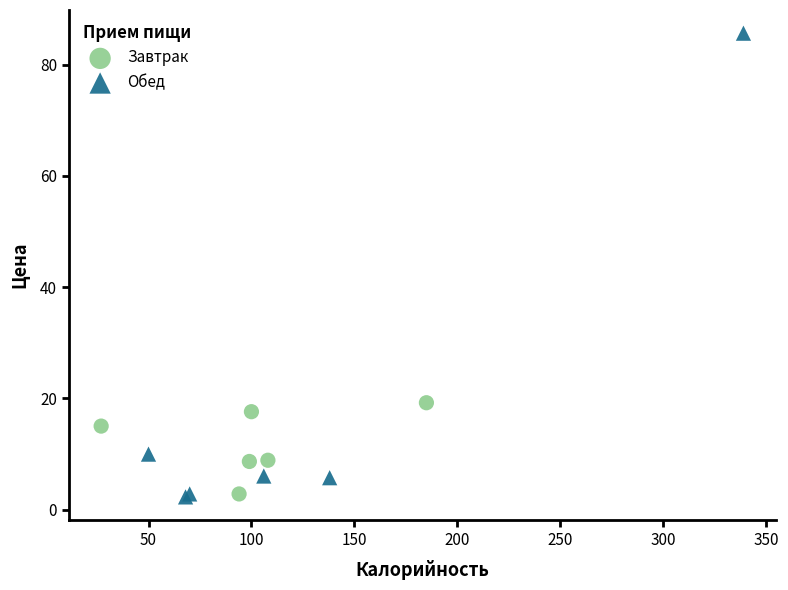

Which series contains the highest Y value?

Обед